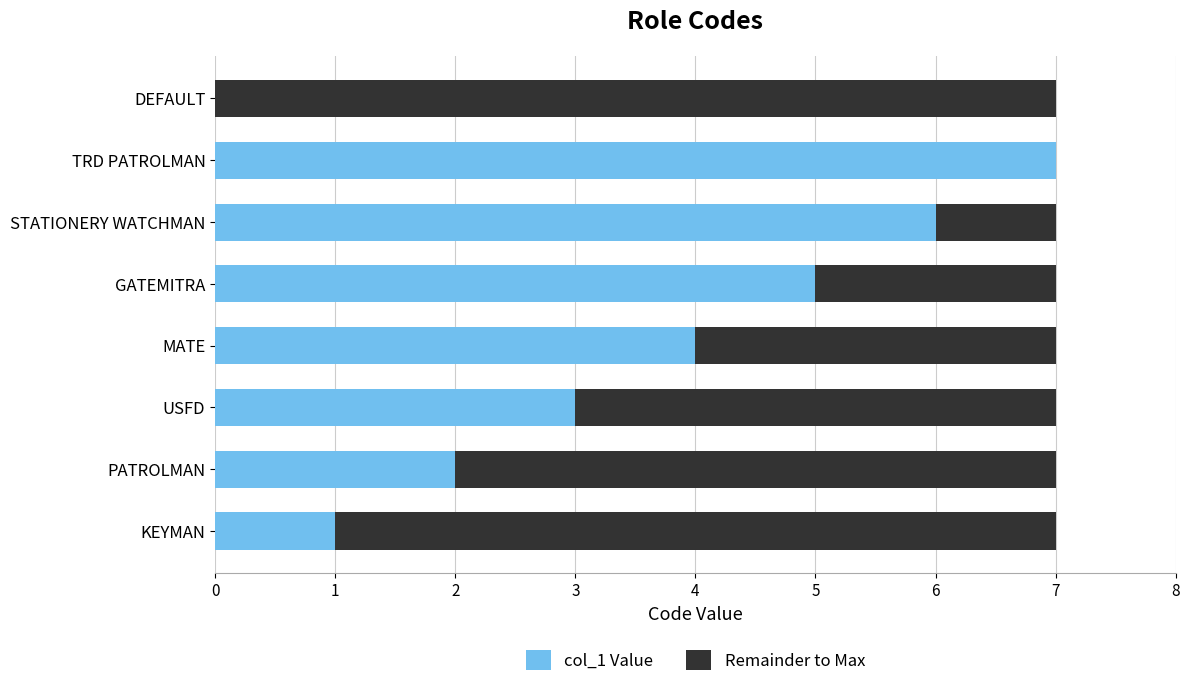

What is the total value across all series at DEFAULT?

7